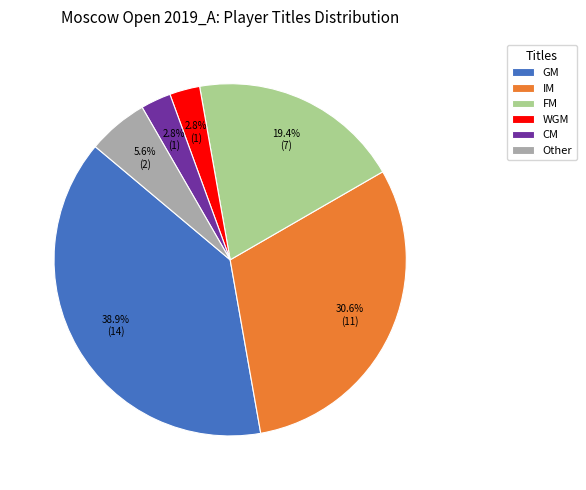

Does any single category account for the majority?

No